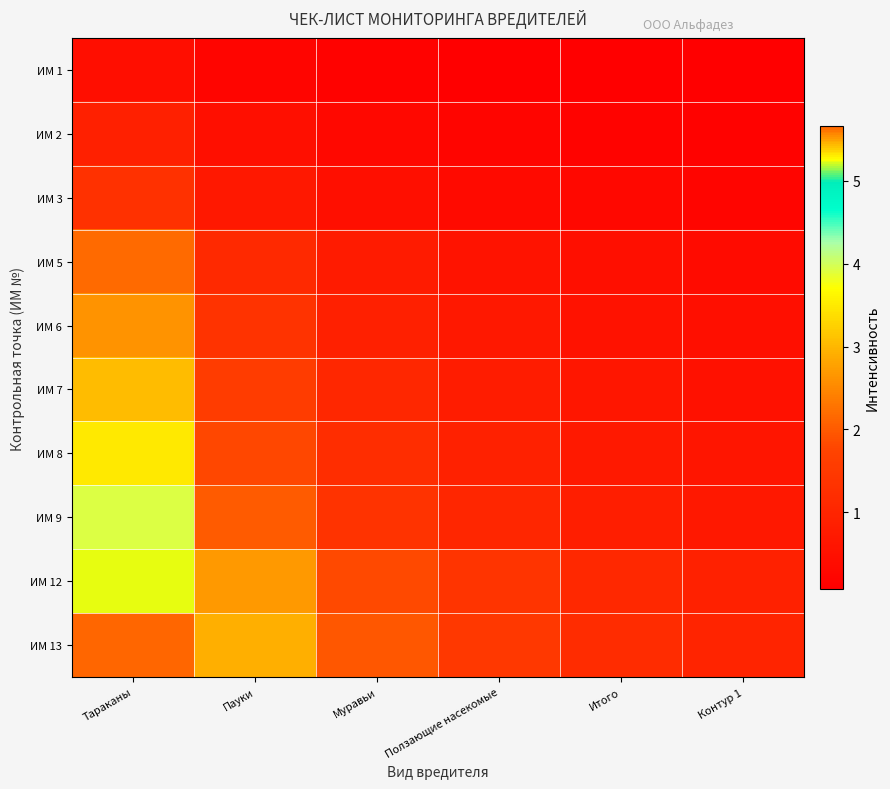

What is the minimum value shown in the chart?

0.1